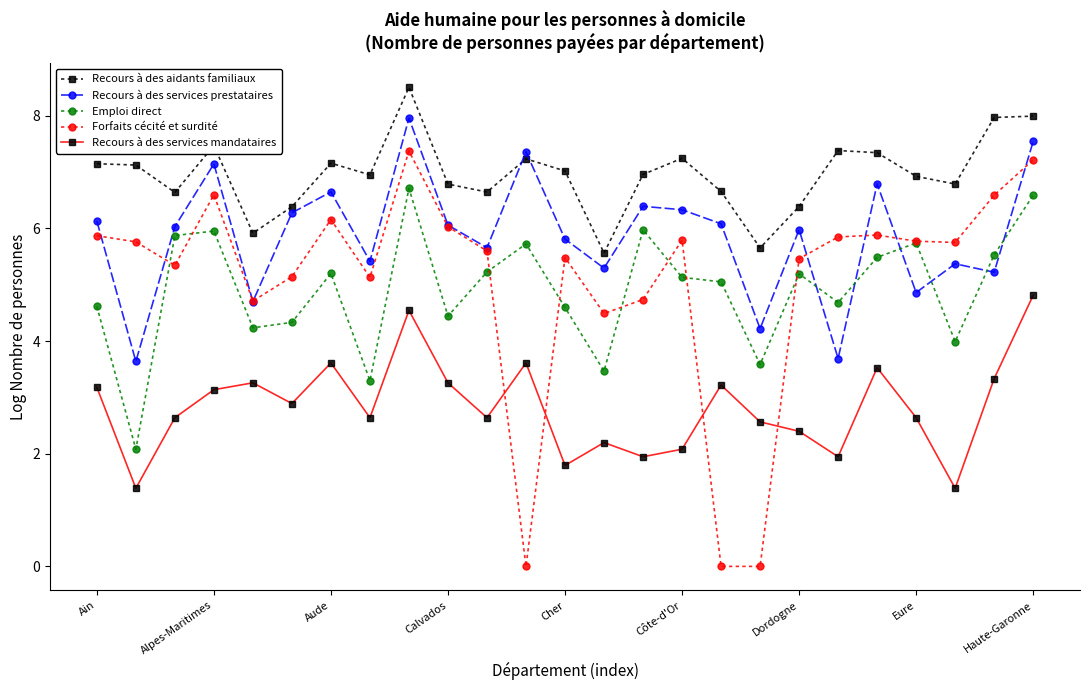

How many values in the Forfaits cécité et surdité series are below 5?

6